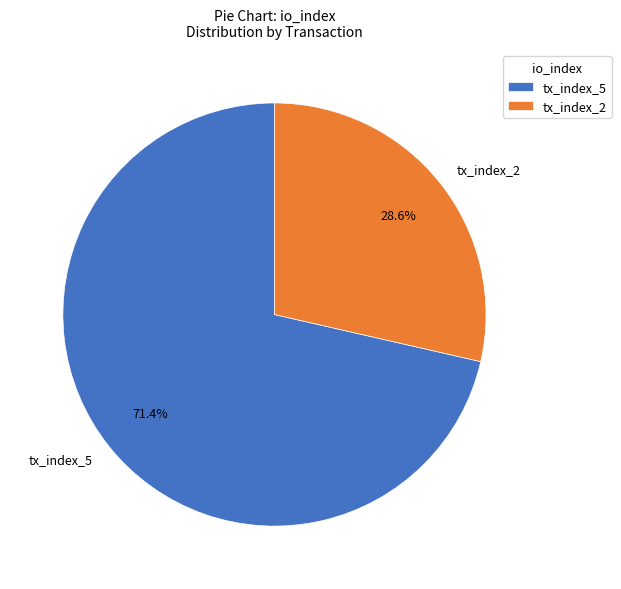

The tx_index_5 slice represents 84% of the pie. True or false?

False